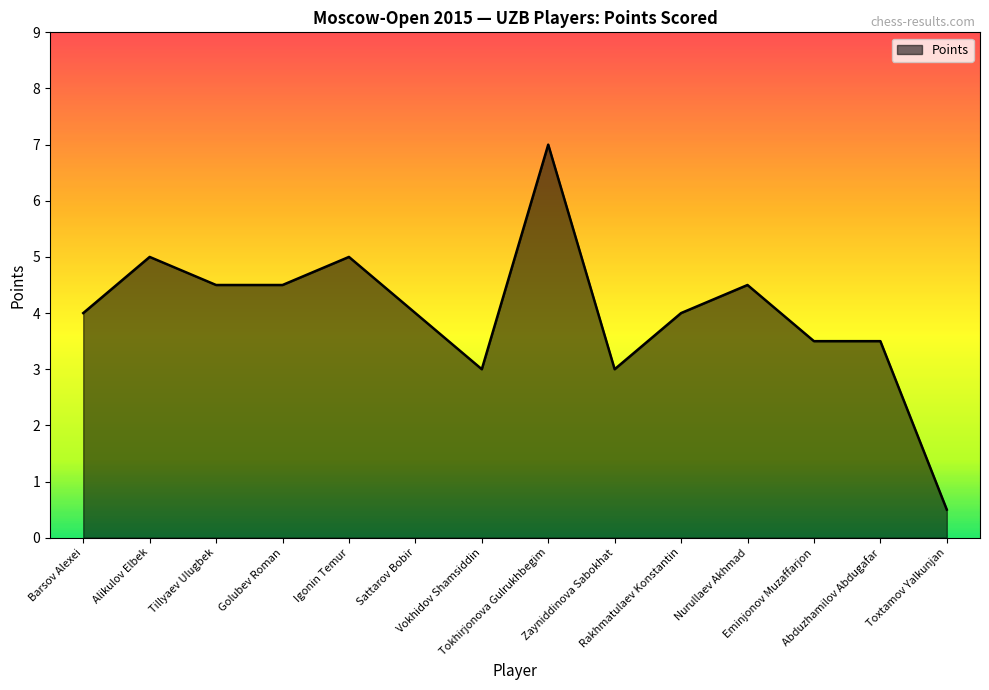

What is the minimum value shown in the chart?

0.5